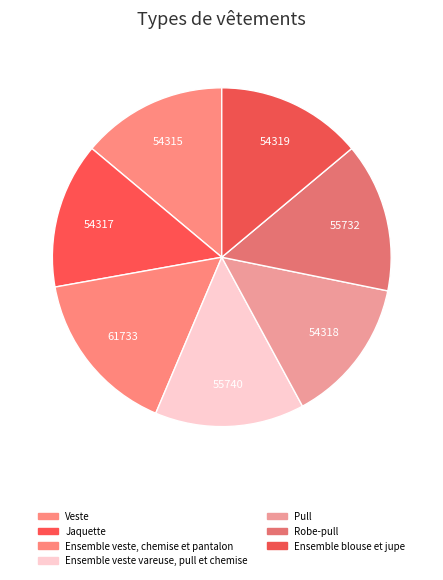

How many slices are in this pie chart?

7